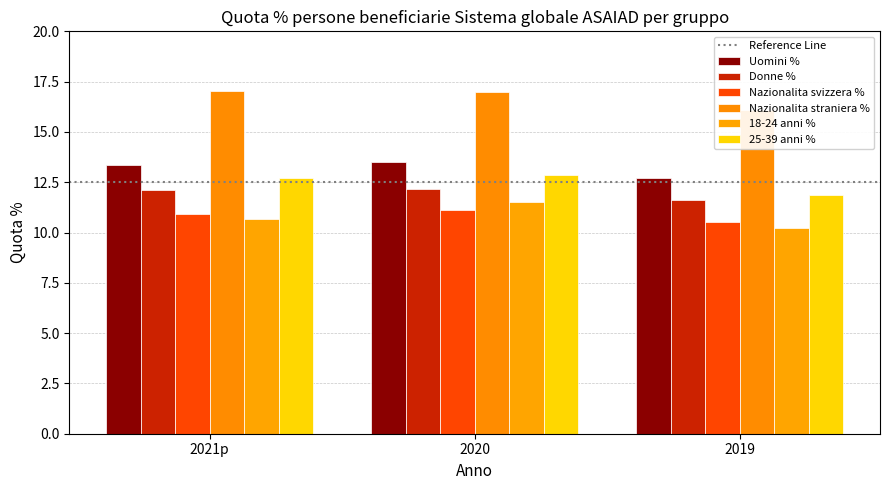

At which label does Uomini % first exceed 13?

2021p